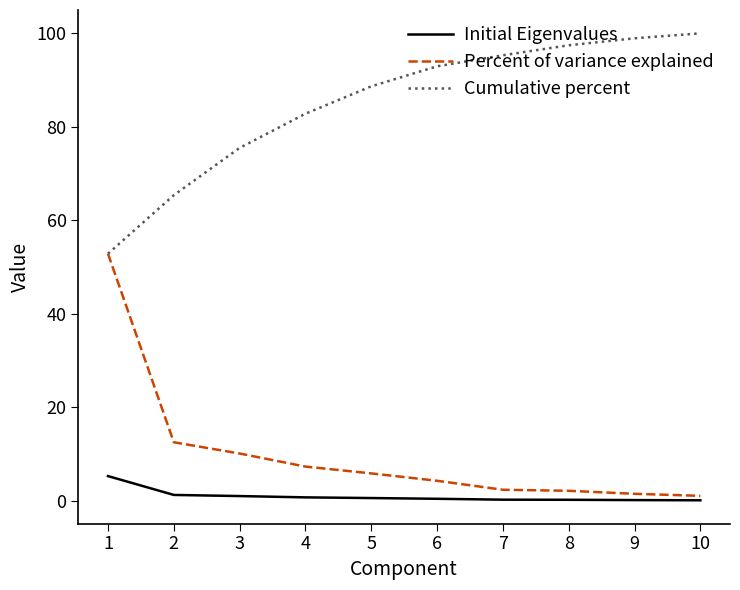

What is the greatest value displayed?

100.0